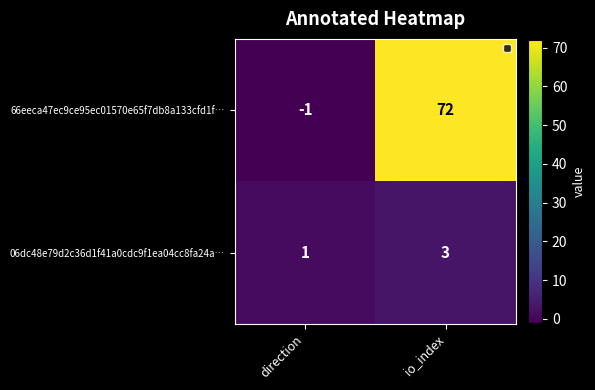

What is the average value of the 66eeca47ec9ce95ec01570e65f7db8a133cfd1f… series?

36